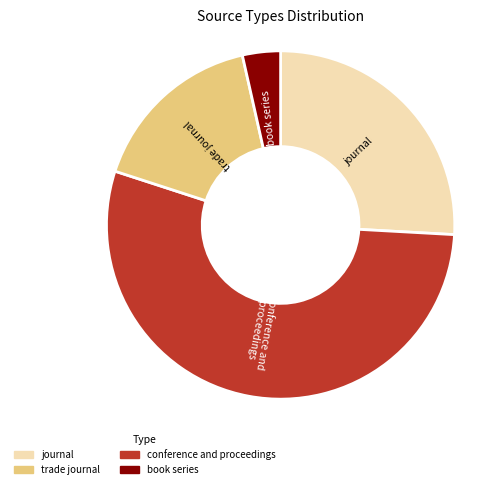

Is there any slice that represents more than half of the pie?

Yes